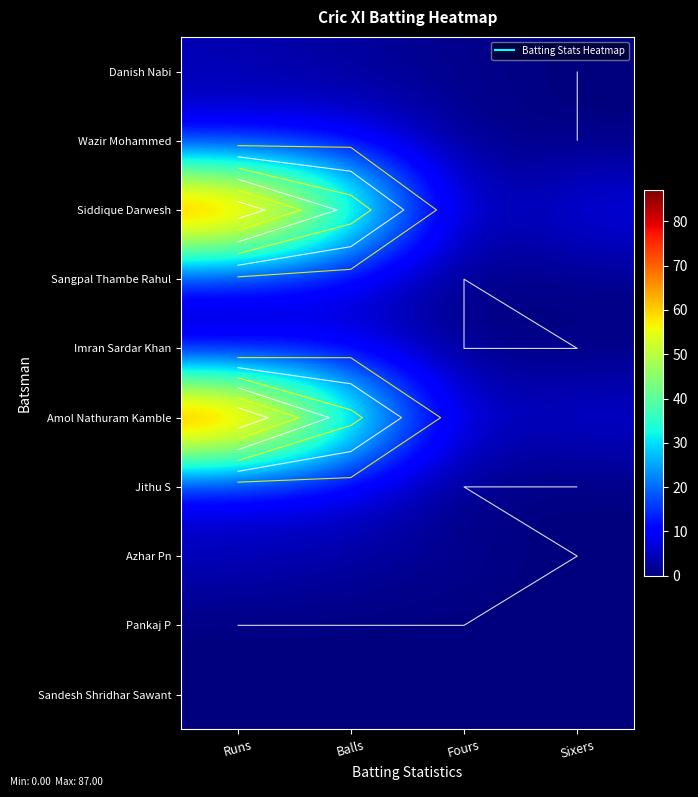

True or false: Pankaj P has a value of 0 at Balls.

True